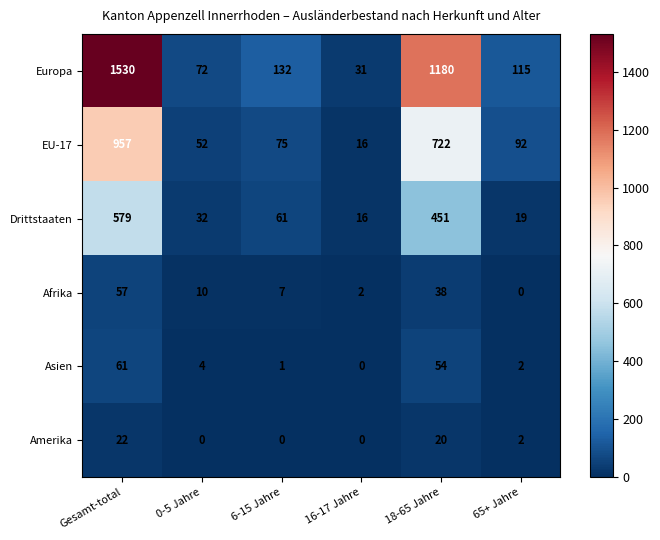

Which series changed the most between 0-5 Jahre and 6-15 Jahre?

Europa